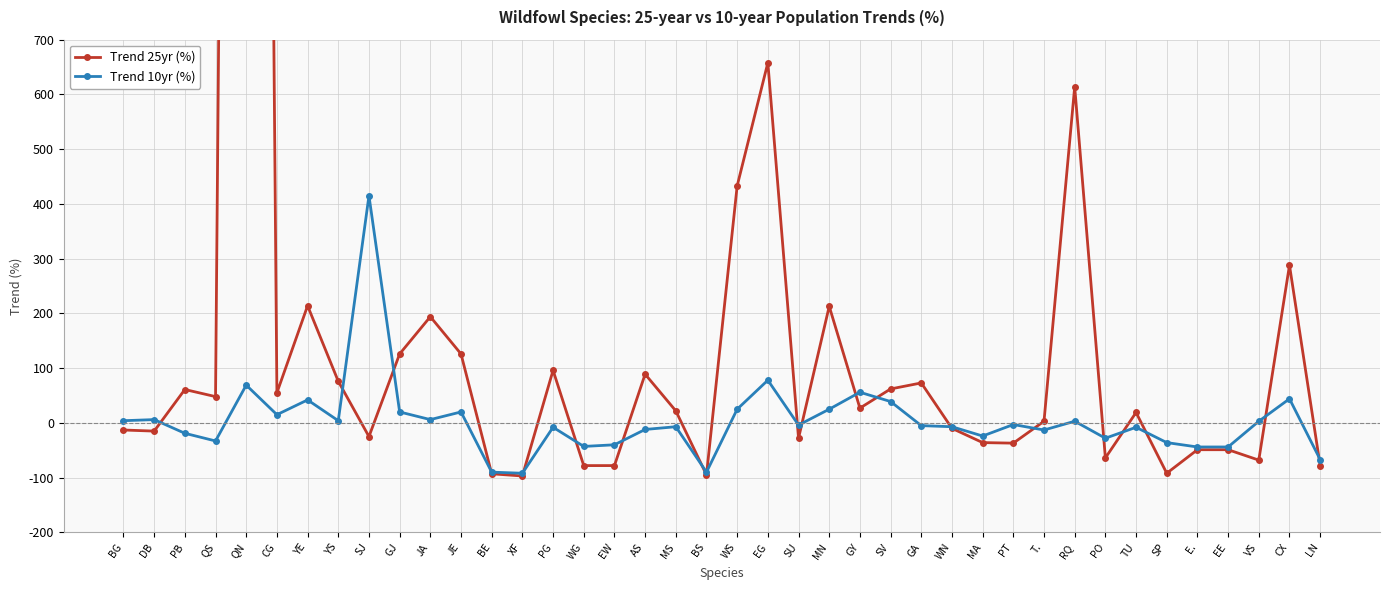

How many lines are shown in the chart?

2